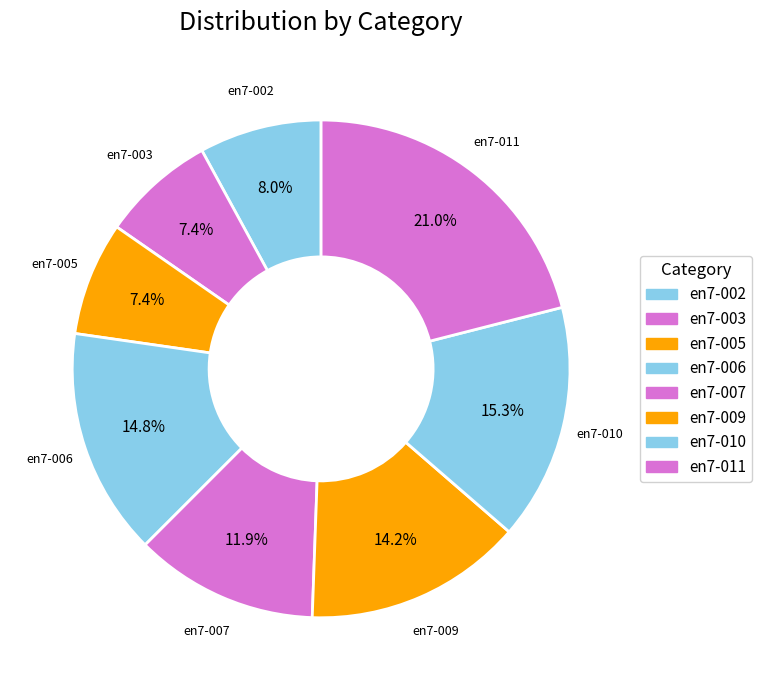

Is there a majority slice in this chart?

No